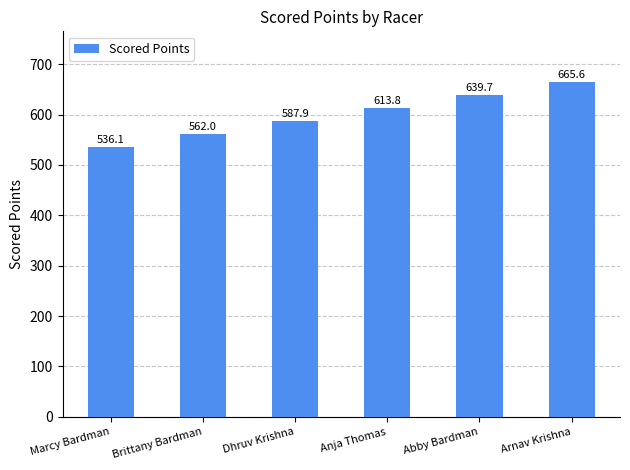

List the labels in order of value, smallest first.

Marcy Bardman, Brittany Bardman, Dhruv Krishna, Anja Thomas, Abby Bardman, Arnav Krishna